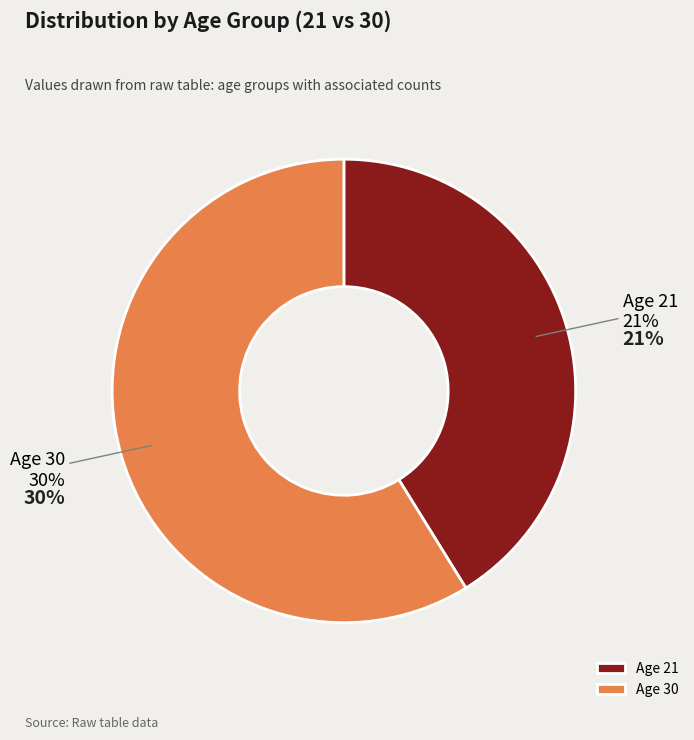

What is the change in value from 21 to 30?

+9